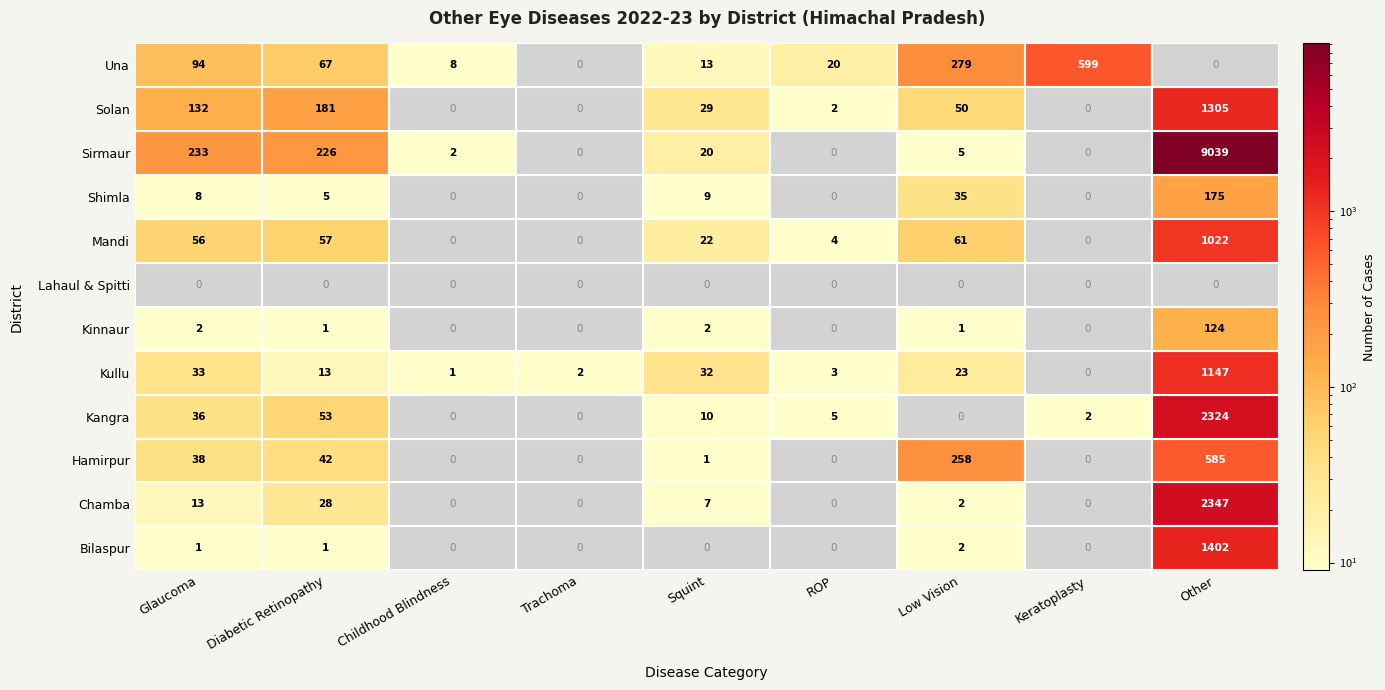

How many data points in Kullu are above 13?

4